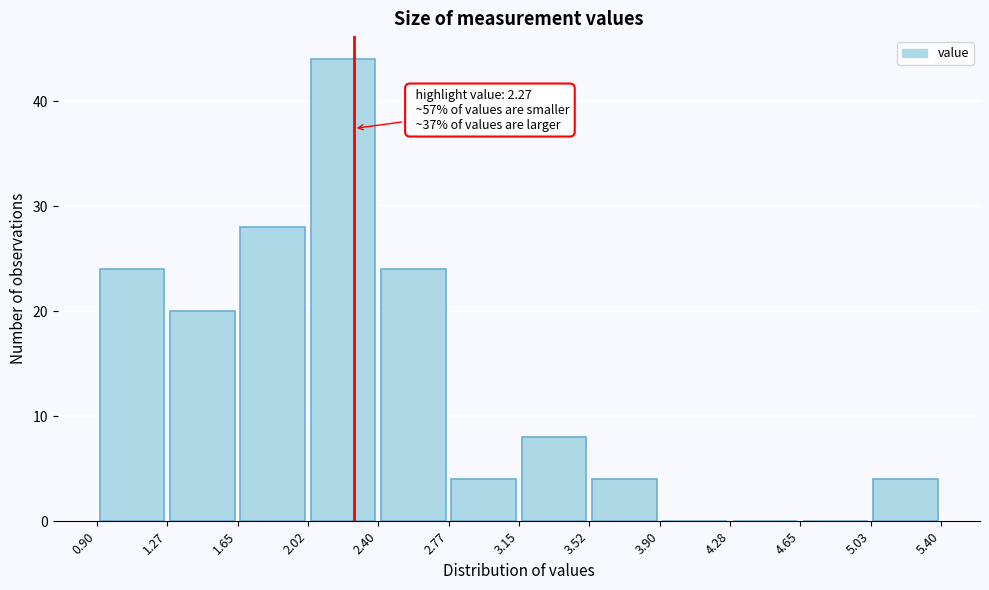

Over which range of the x-axis is the bar tallest?

2.02 to 2.40